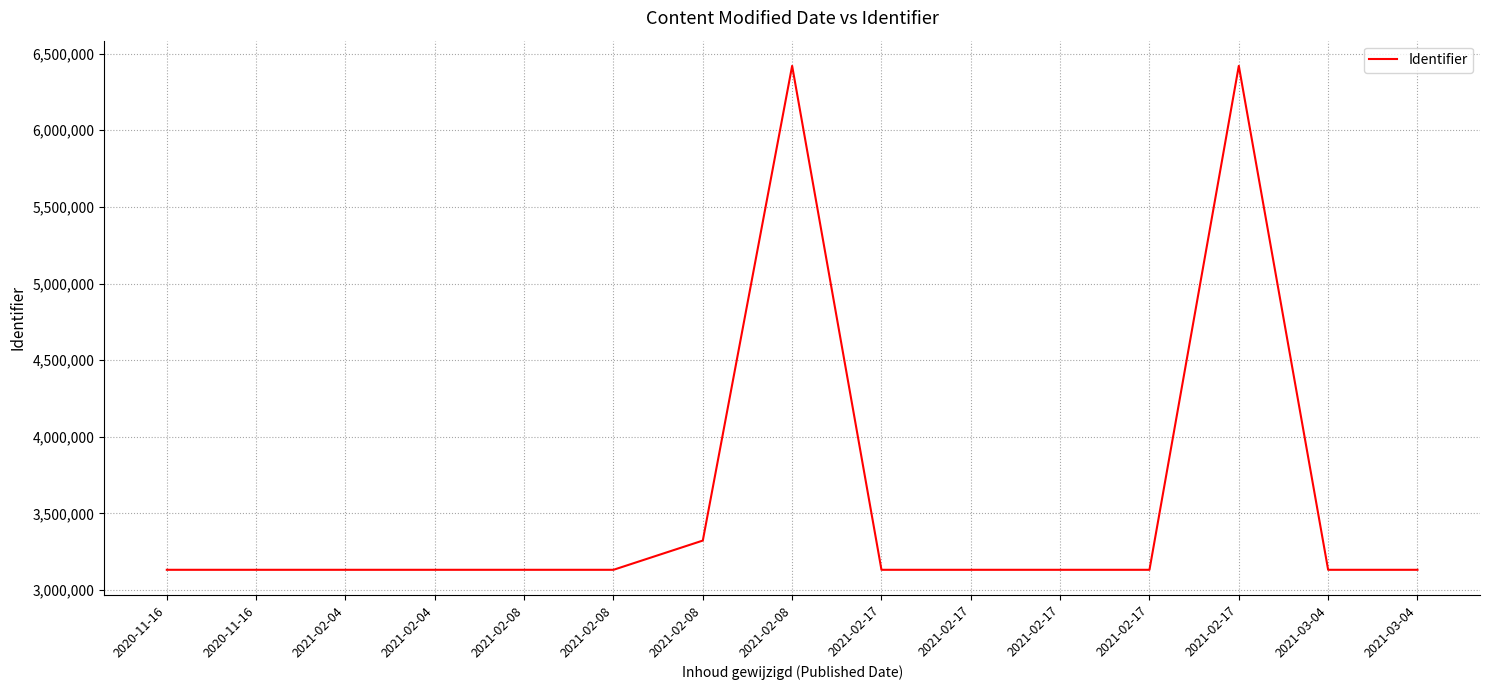

Does the chart have visible grid lines?

Yes